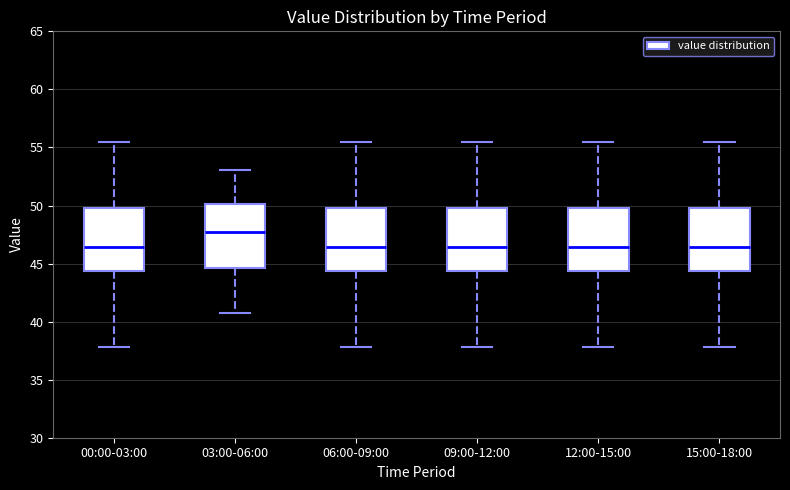

Where does the lower whisker of the box for 09:00-12:00 end on the y-axis? The values are not printed on the chart, so give them approximately, as read against the axis.

38.0